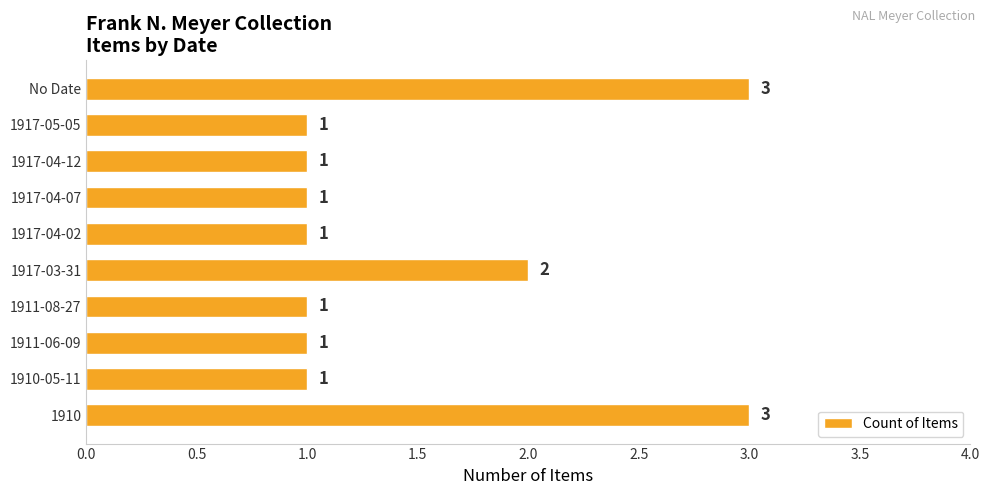

What is the difference between the maximum and second lowest values?

2